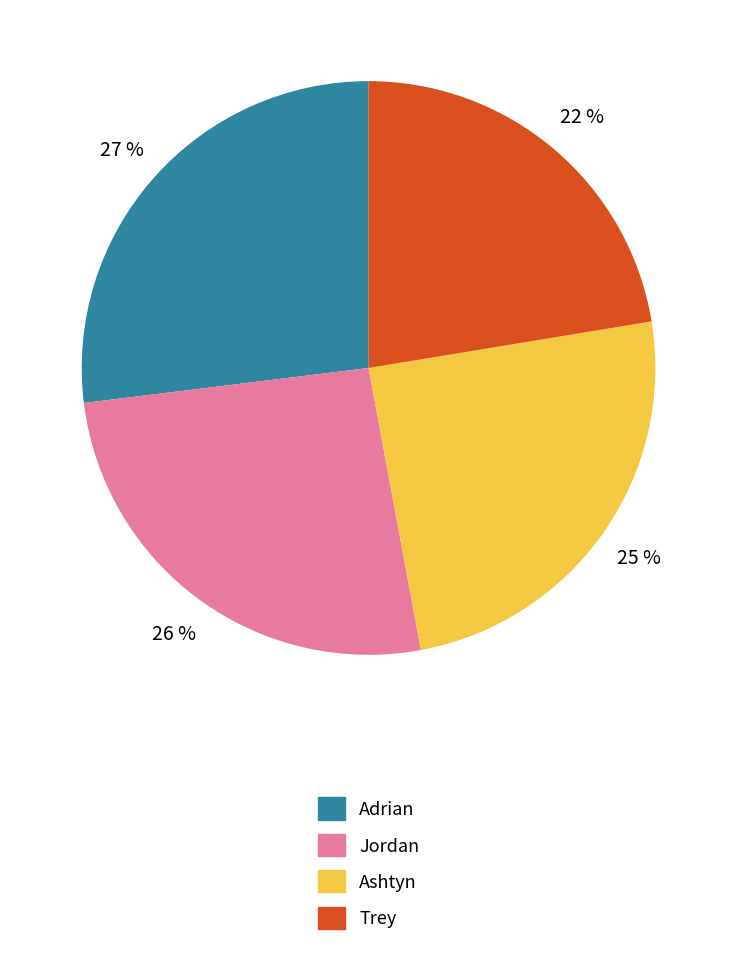

How many slices are in this pie chart?

4